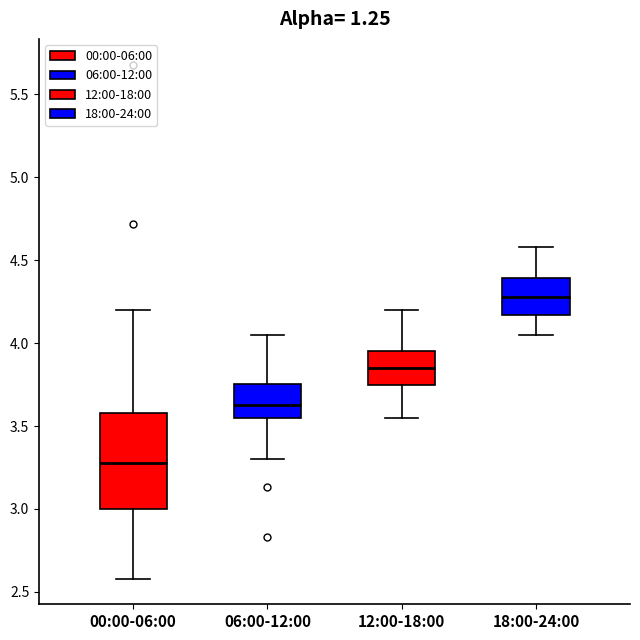

Where does the upper whisker of the box for 06:00-12:00 end on the y-axis? The values are not printed on the chart, so give them approximately, as read against the axis.

4.05